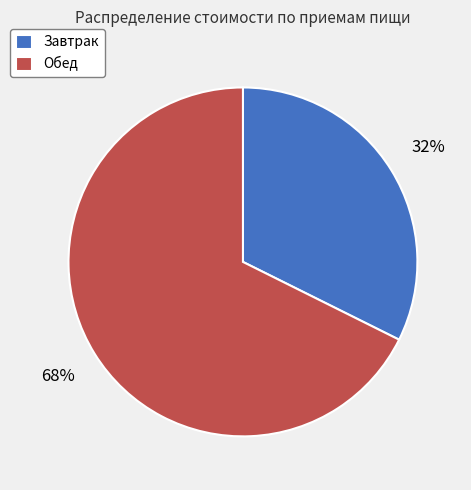

Which category has the smallest portion of the pie?

Завтрак